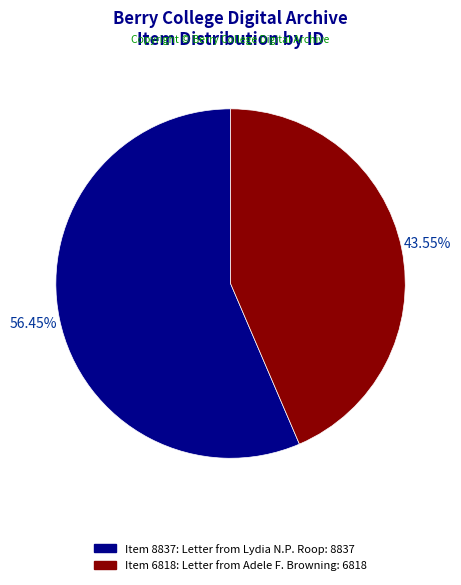

What portion of the pie excludes Item 6818: Letter from Adele F. Browning?

56.4%